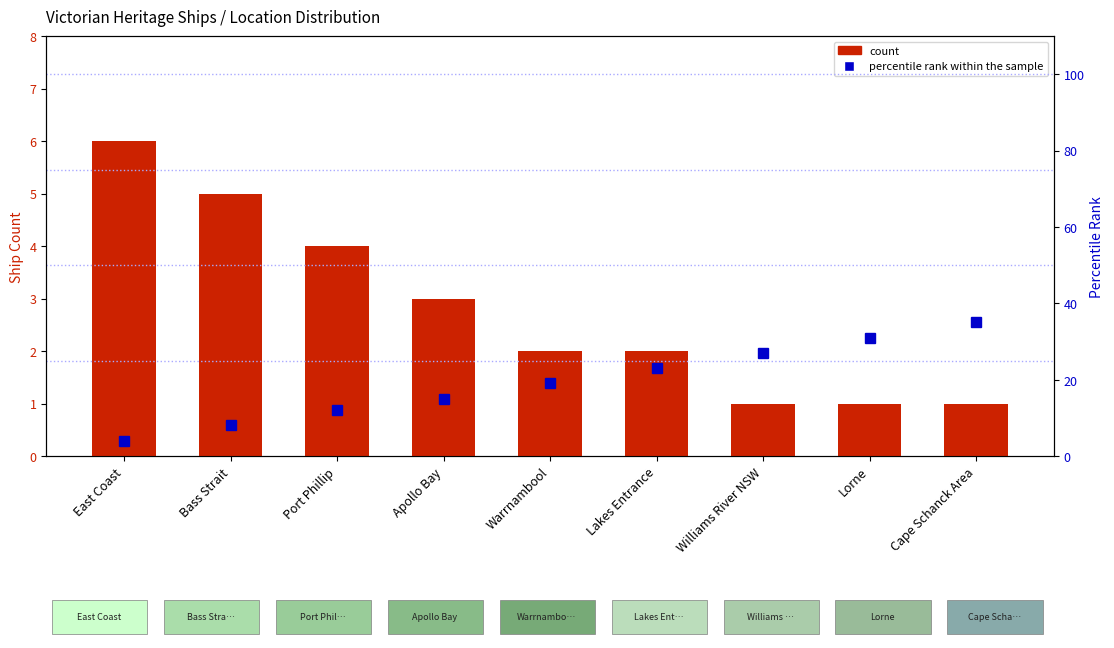

What are all the series names shown in the legend?

count, percentile rank within the sample